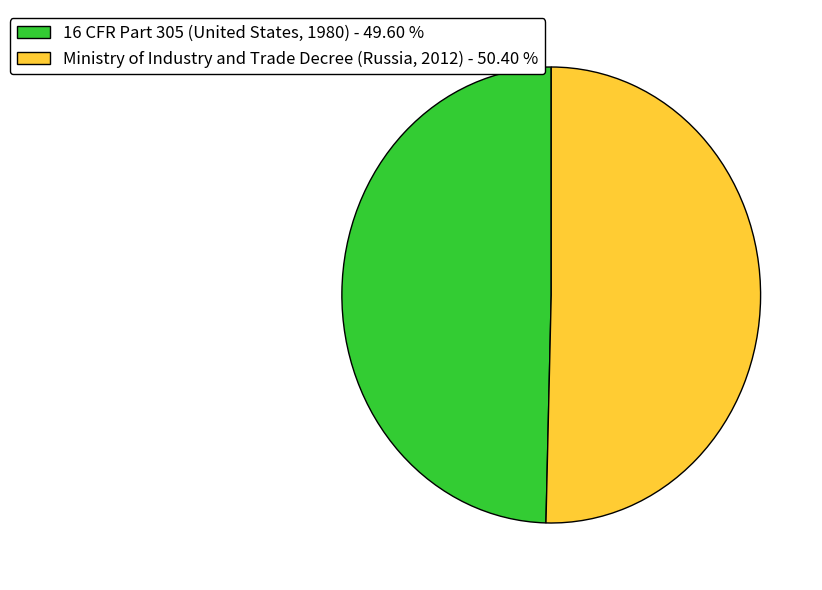

What is the ratio of the value at Ministry of Industry and Trade Decree (Russia, 2012) to the value at 16 CFR Part 305 (United States, 1980)?

1.0